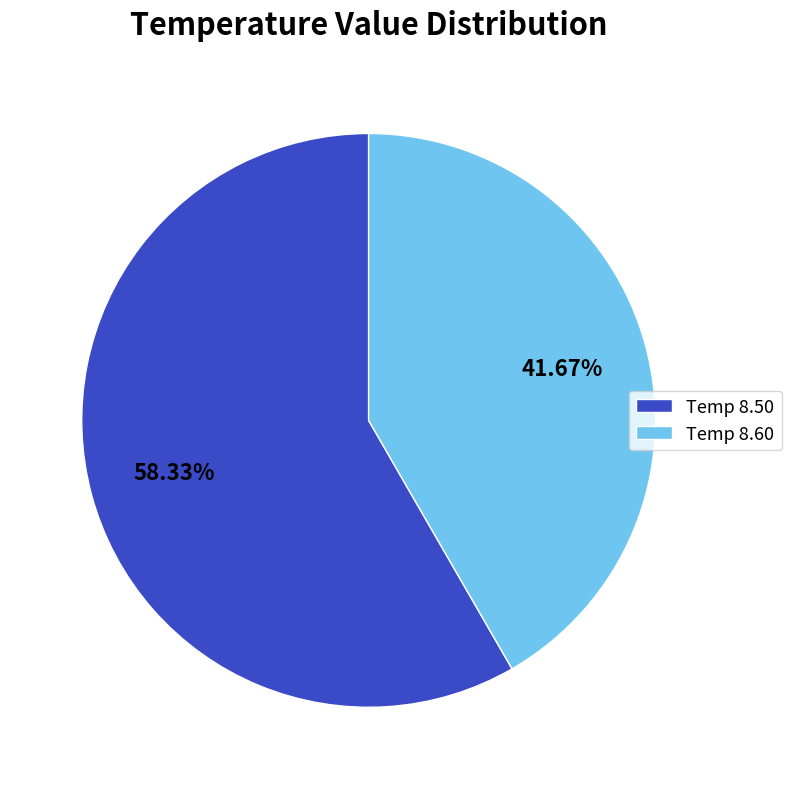

Which has a higher value, Temp 8.50 or Temp 8.60?

Temp 8.50